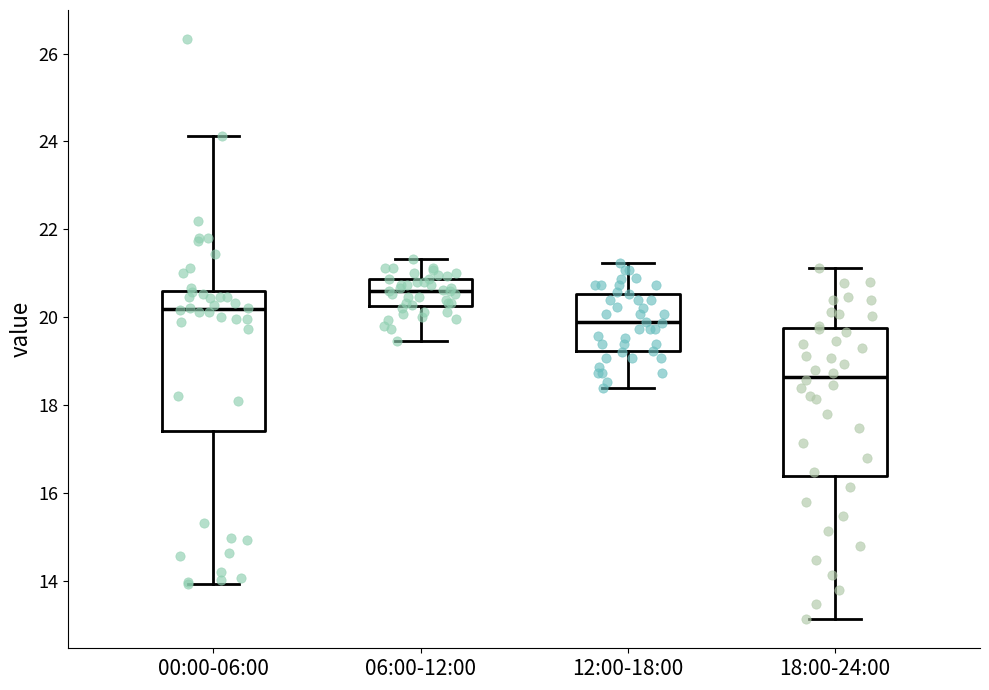

Where is the lower edge of the box for 00:00-06:00 on the y-axis? The values are not printed on the chart, so give them approximately, as read against the axis.

17.4